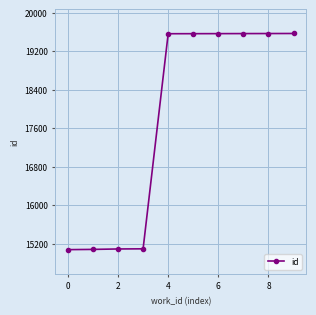

What is the value of the 9th point from the left?

19567